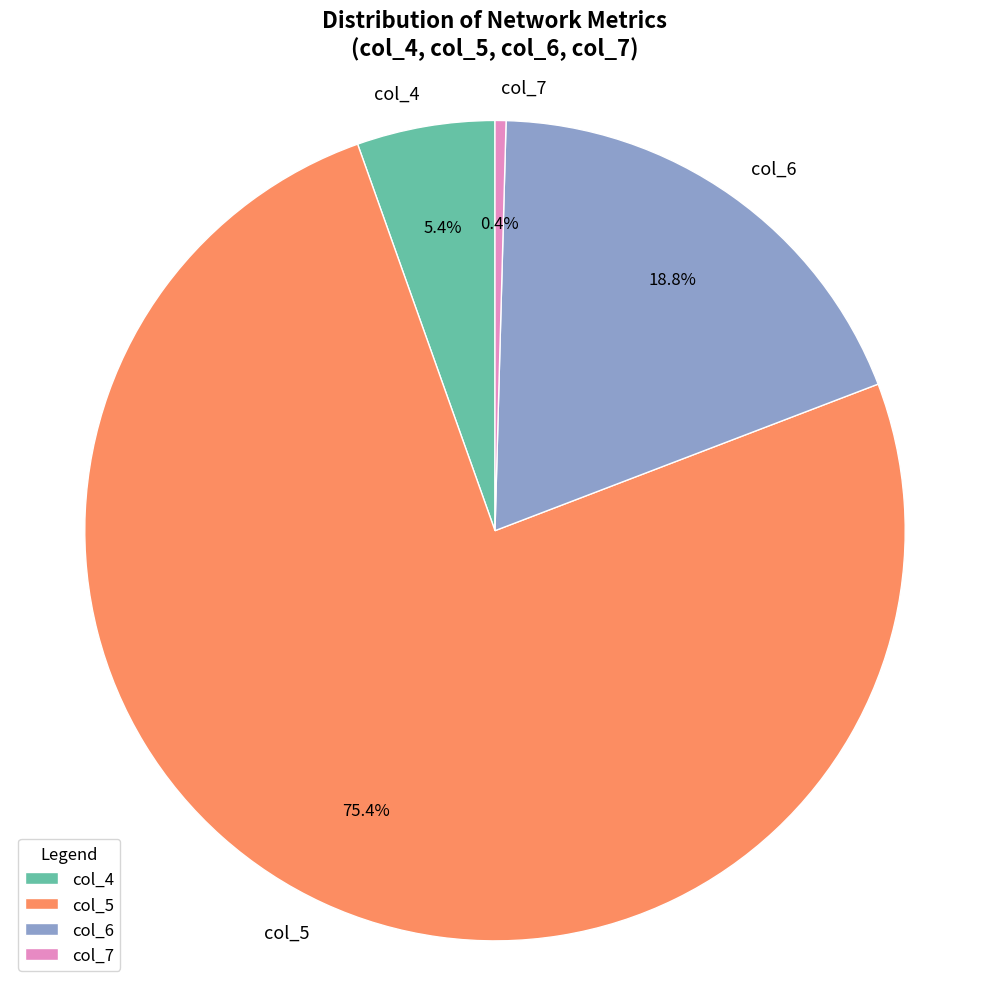

Which category has the biggest portion of the pie?

col_5